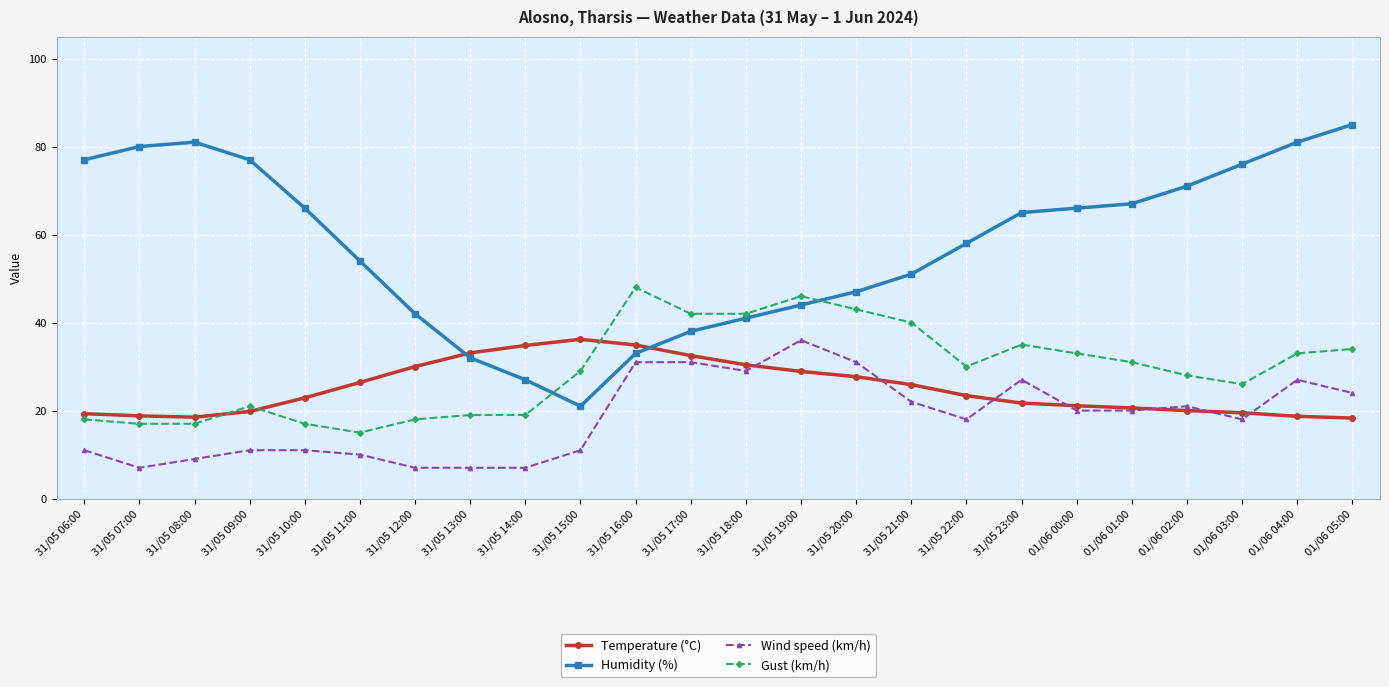

What is the value of the Humidity (%) point at the 4th from the left?

77.0